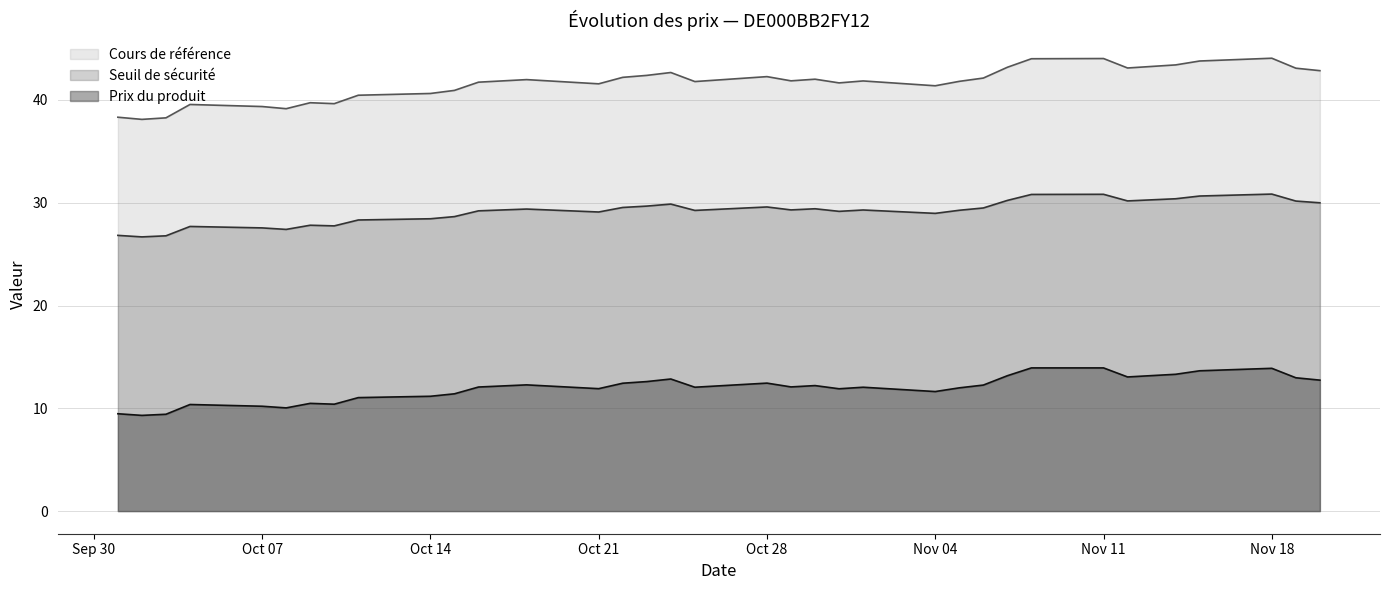

At which category does Seuil de sécurité reach its first local peak?

2024-10-04